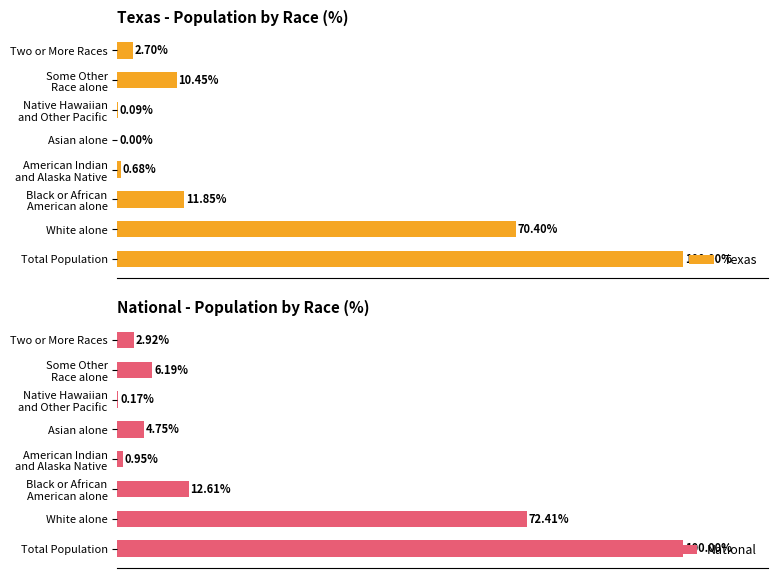

Reading right to left, extract all data points from this chart.

Texas: 2.7	10.5	0.1	0.0	0.7	11.8	70.4	100.0
National: 2.9	6.2	0.2	4.8	0.9	12.6	72.4	100.0